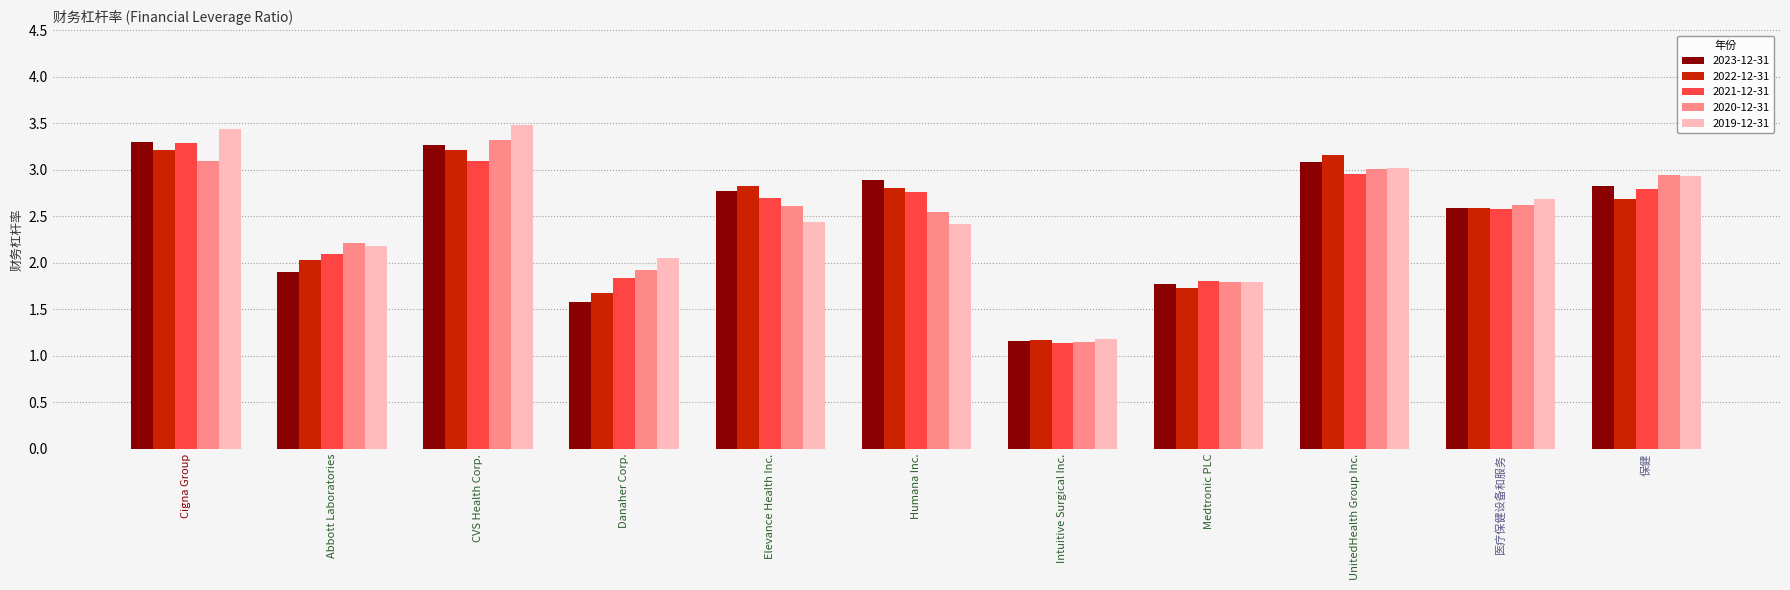

Which series has the largest range (max minus min)?

2019-12-31